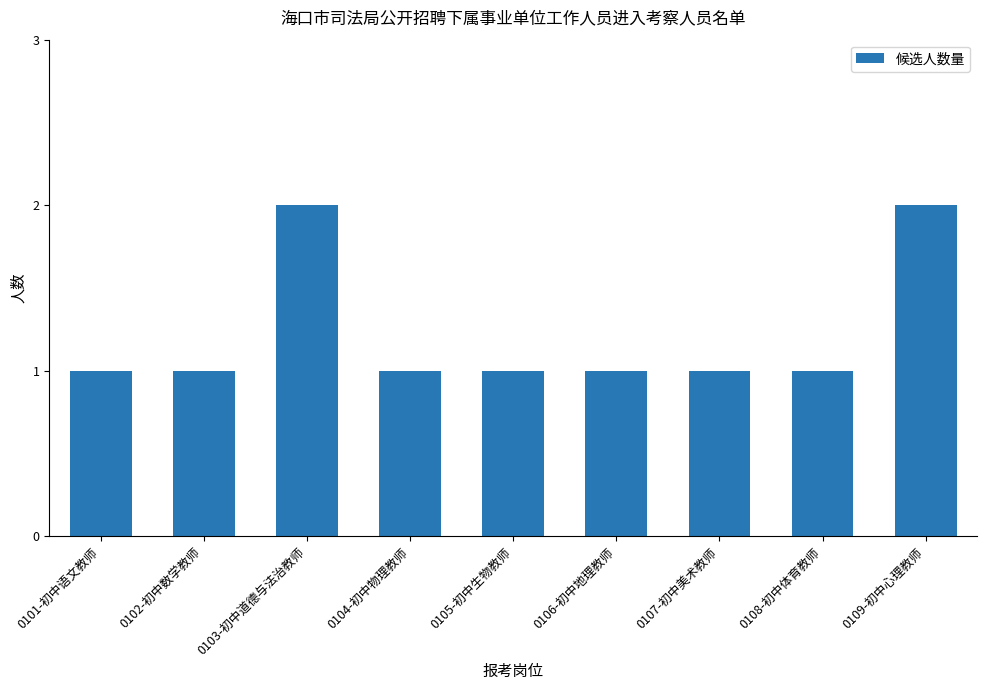

What is the difference between the maximum and minimum values?

1